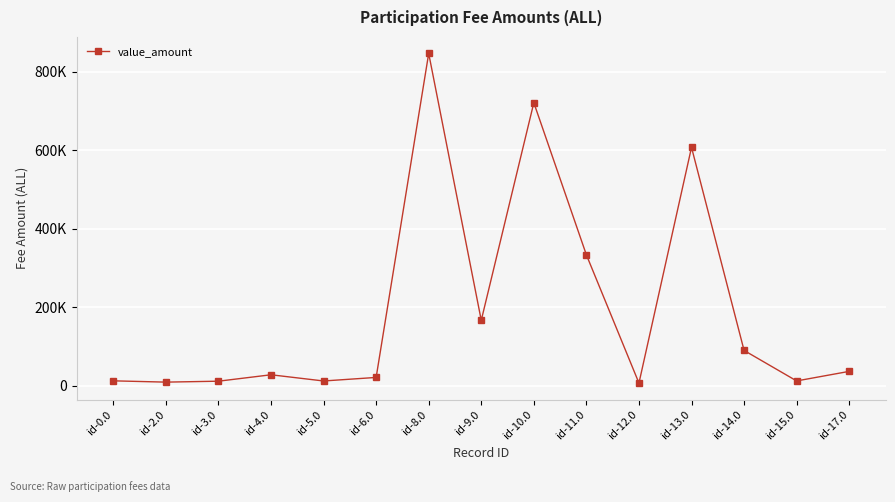

How many data points are less than 28080?

7